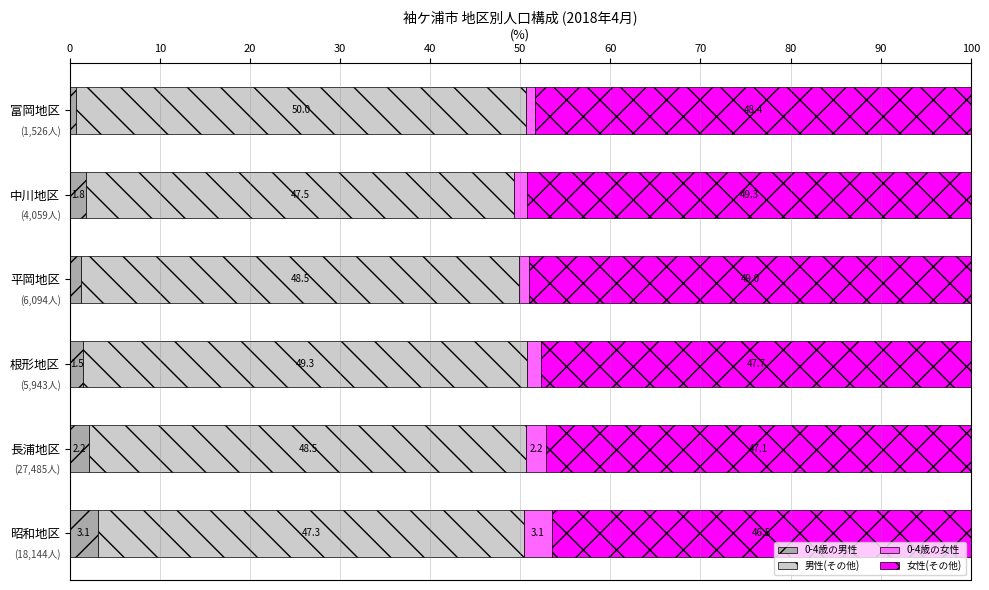

Read the 0-4歳の男性 value at 中川地区.

1.8